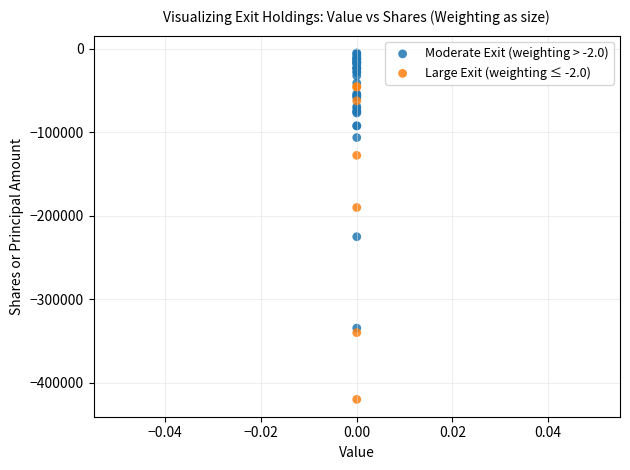

Which series reaches the maximum Y coordinate?

Moderate Exit (weighting > -2.0)